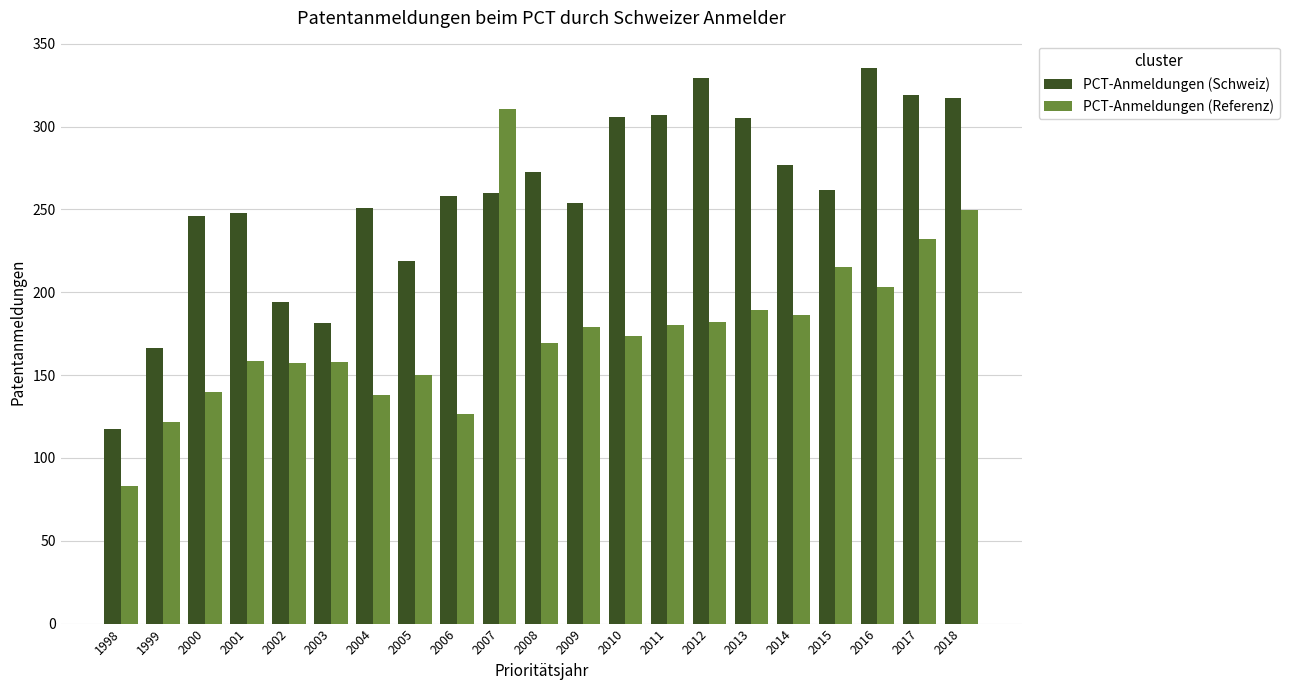

Is the value of PCT-Anmeldungen (Schweiz) at 1998 greater than the value of PCT-Anmeldungen (Referenz) at 2006?

No